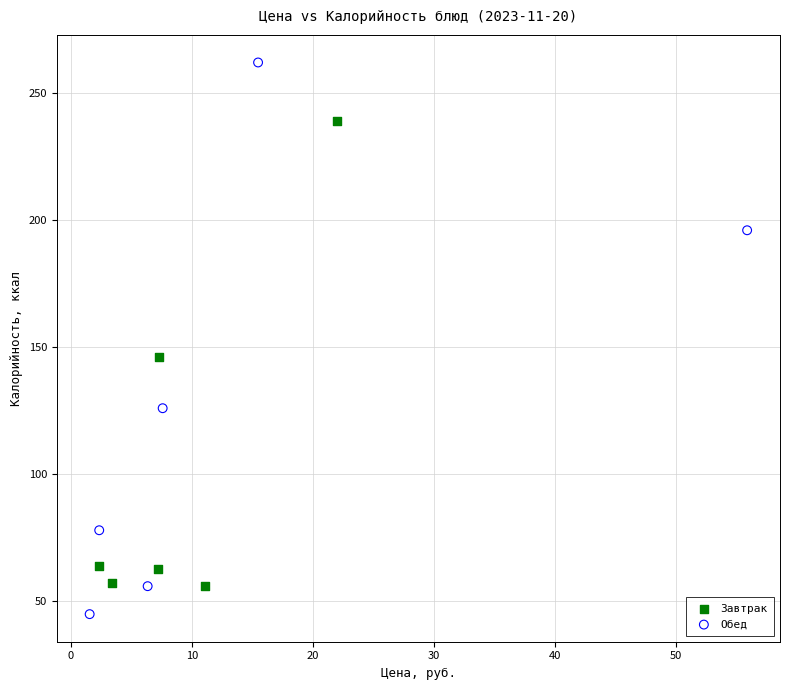

Which series reaches the maximum Y coordinate?

Обед